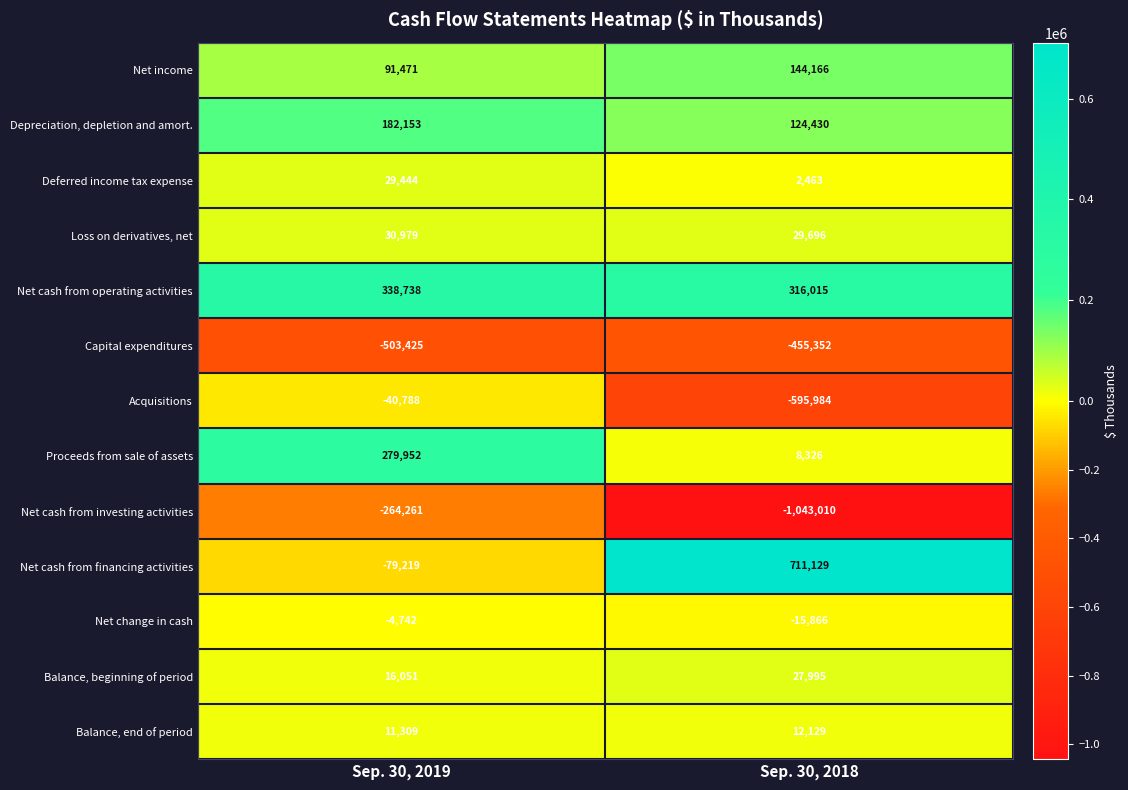

What is the difference between the Net income values at Sep. 30, 2019 and Sep. 30, 2018?

52695